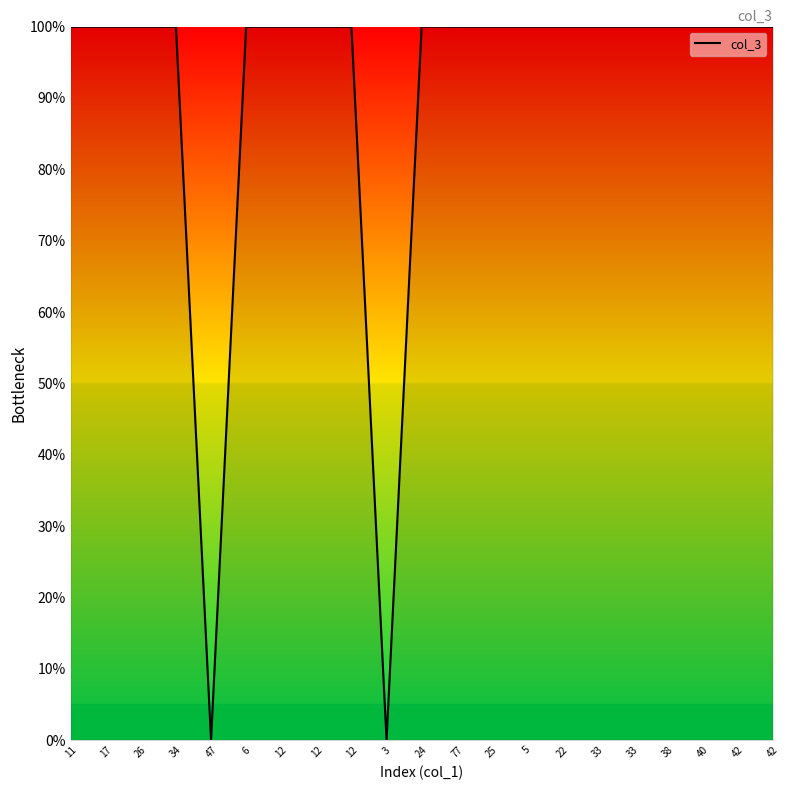

At which category does the chart reach its peak across all series?

24